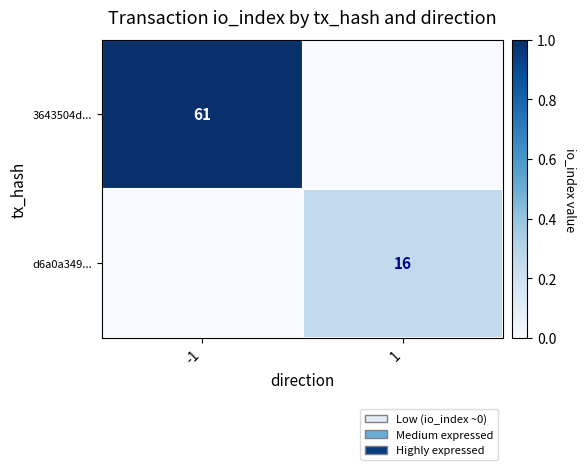

The value of 3643504d... at -1 is 61. True or false?

True